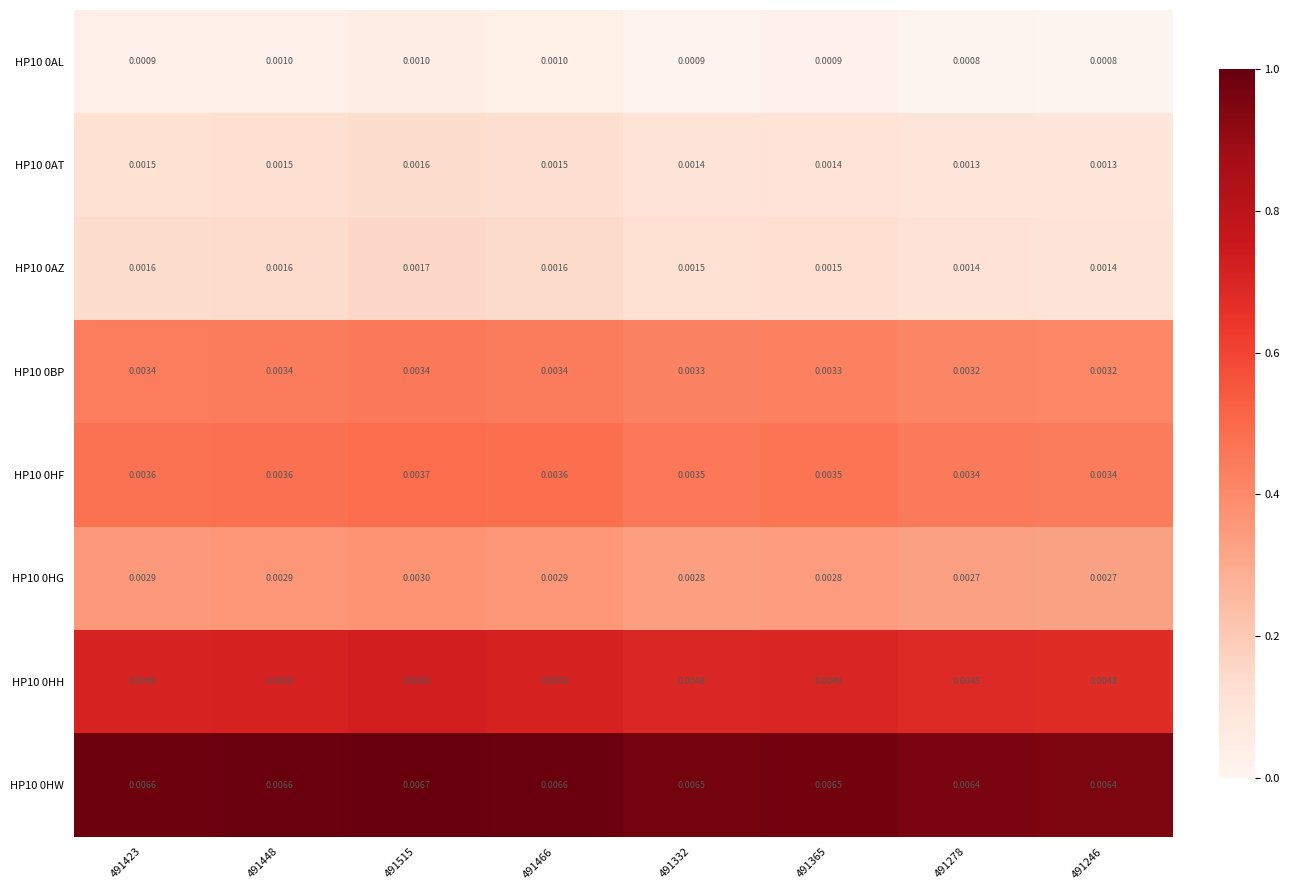

Is the value of HP10 0AL at 491365 greater than the value of HP10 0AZ at 491246?

No